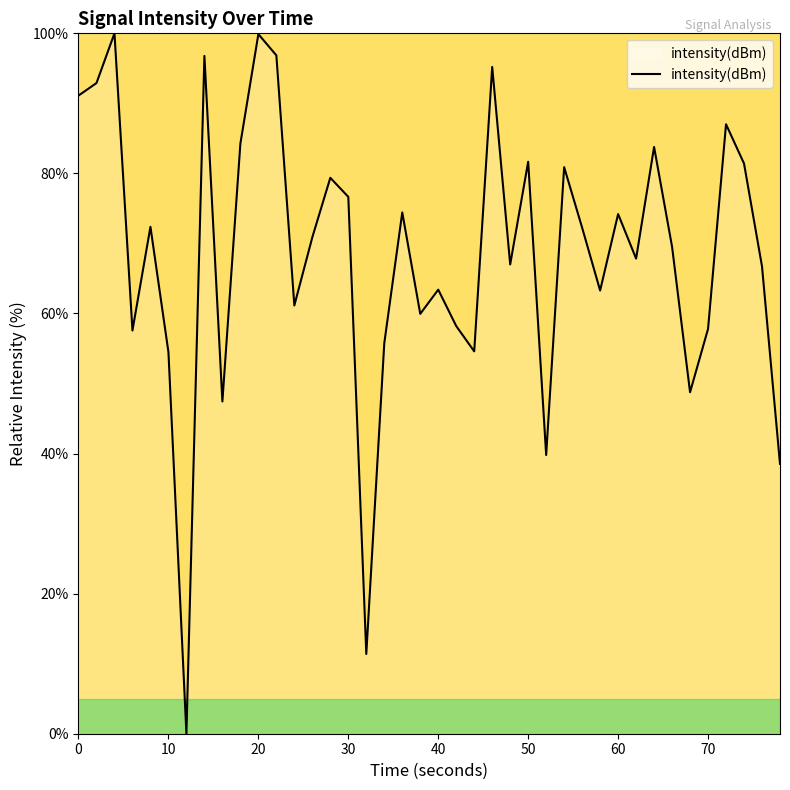

Does the chart display data point markers on the line(s)?

No